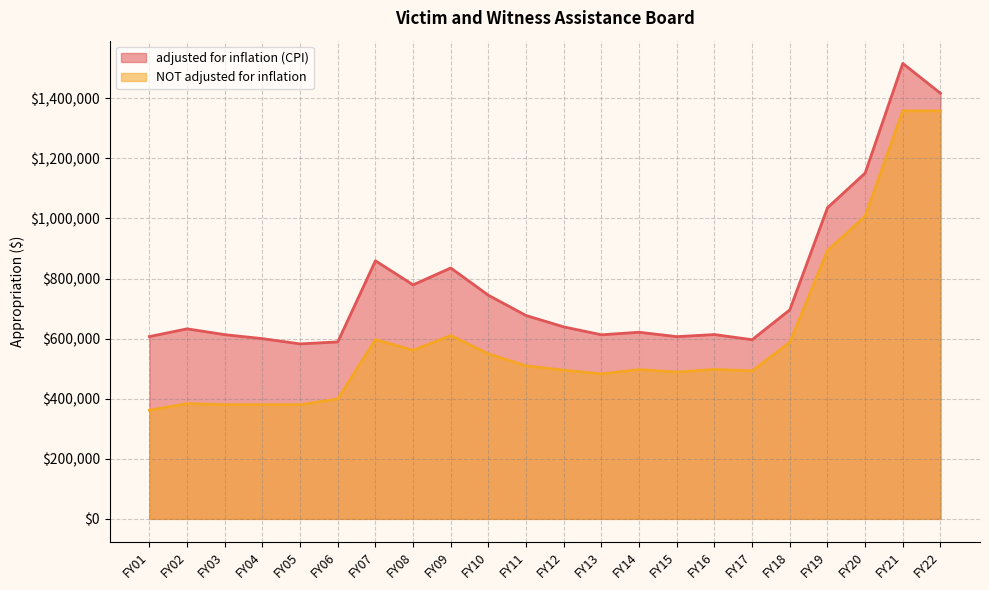

What is the sum of all adjusted for inflation (CPI) values?

17020331